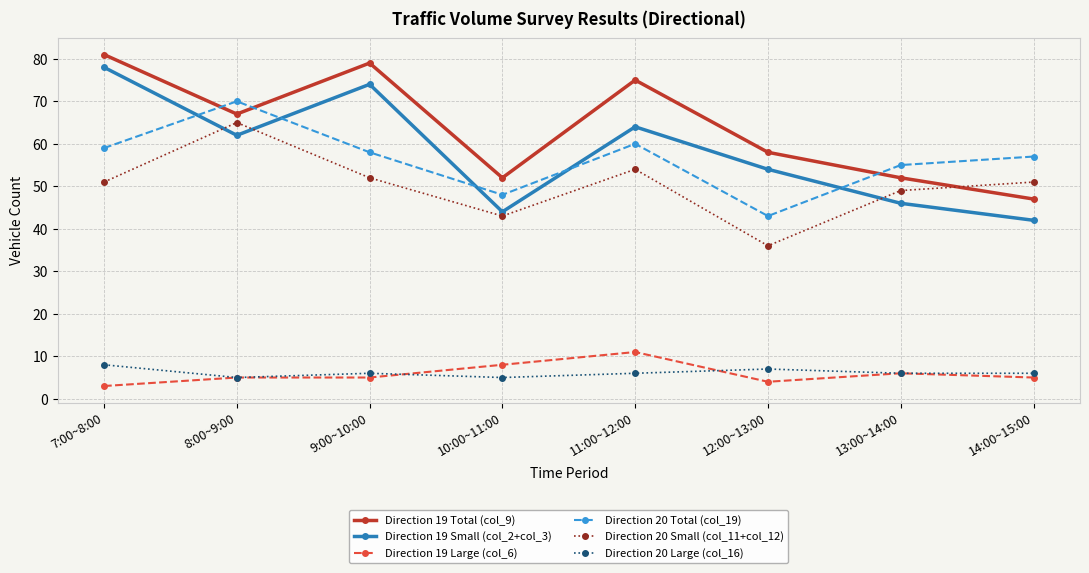

What is the minimum value for Direction 19 Small (col_2+col_3)?

42